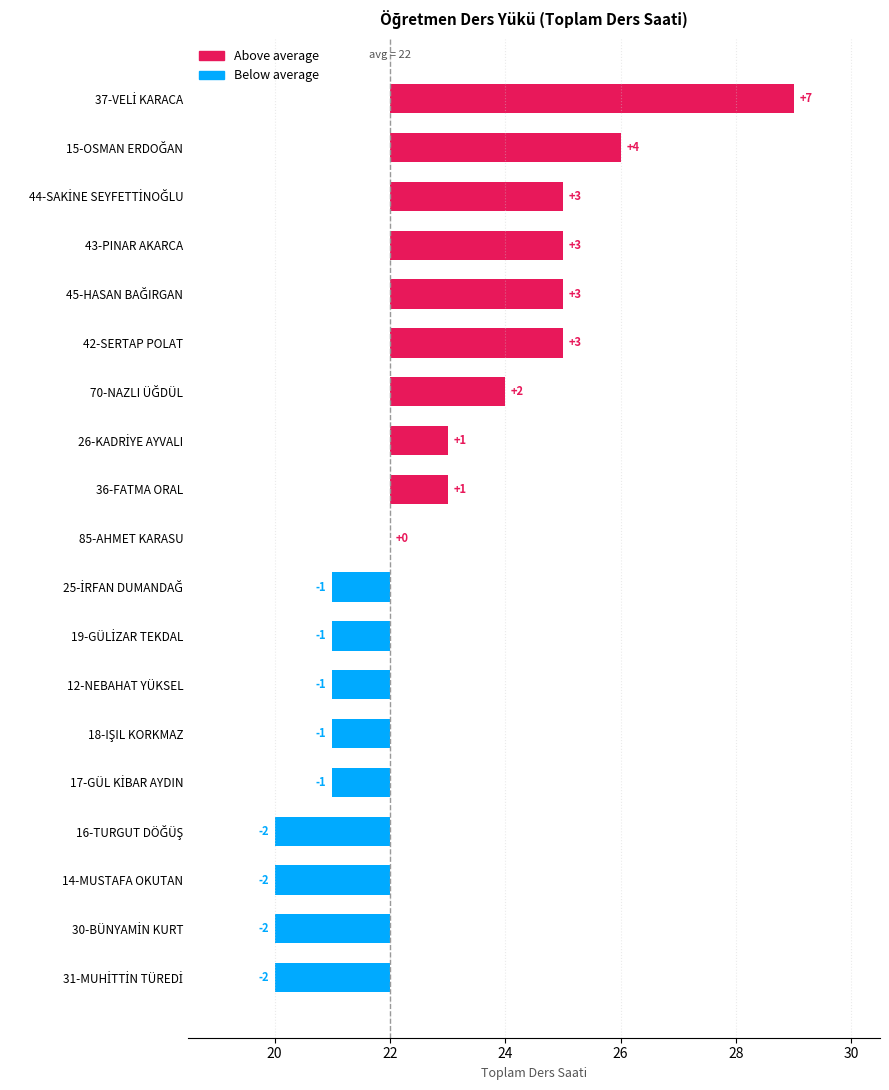

Which has a higher value, 15-OSMAN ERDOĞAN or 31-MUHİTTİN TÜREDİ?

15-OSMAN ERDOĞAN